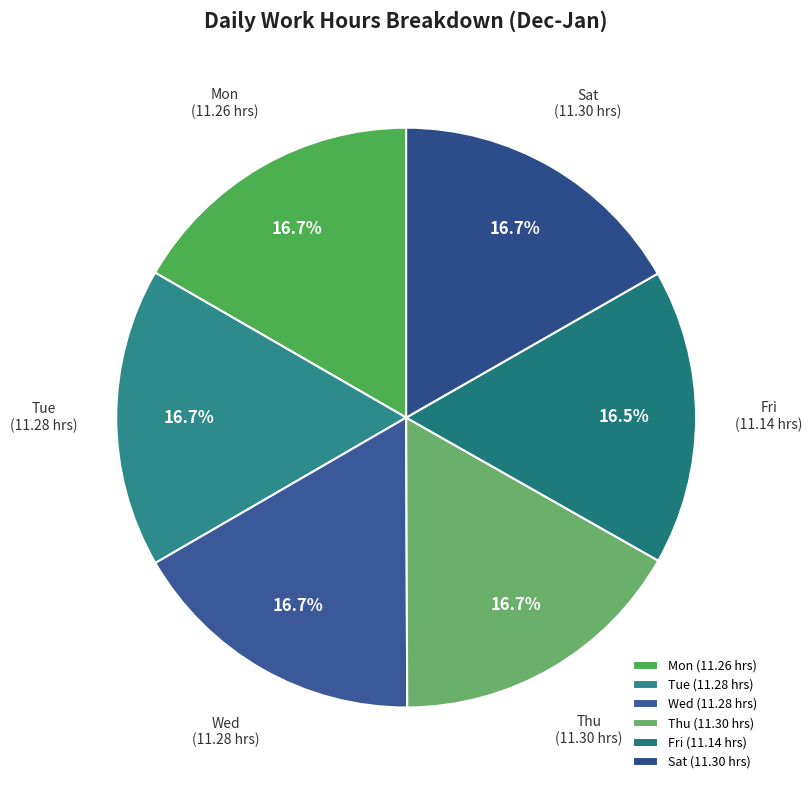

True or false: Sat accounts for 3% of the total.

False